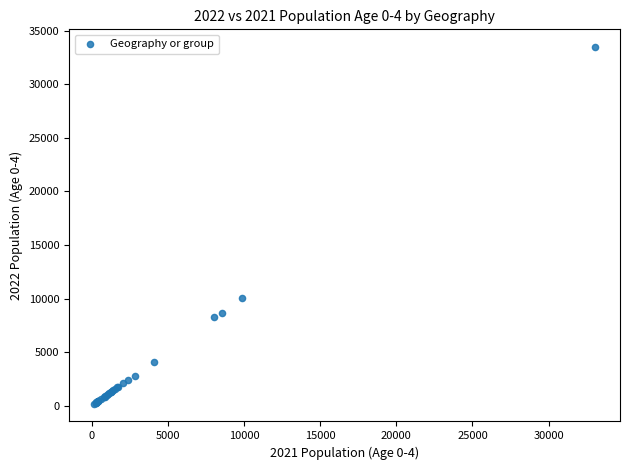

What Y value in the scatter plot is closest to 16823?

10051